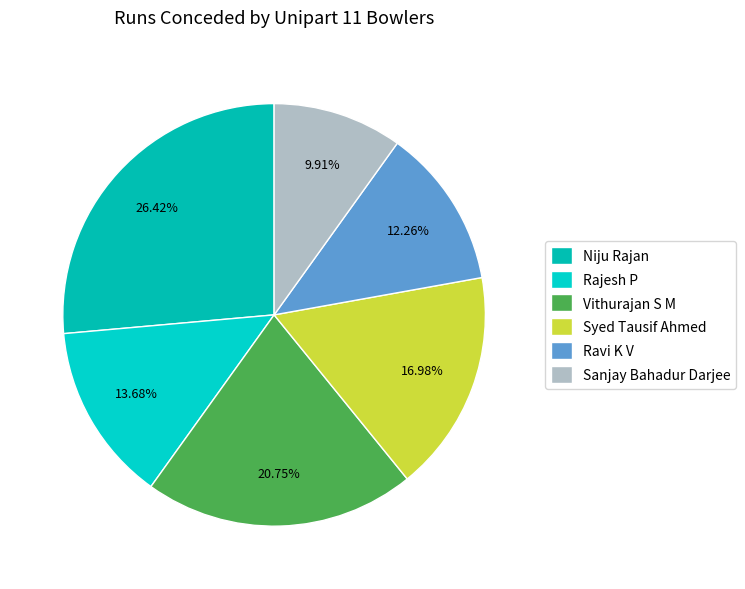

Is there a majority slice in this chart?

No